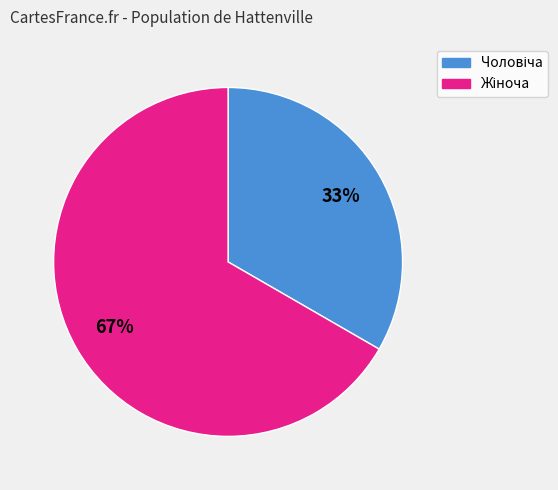

Is there any slice that represents more than half of the pie?

Yes